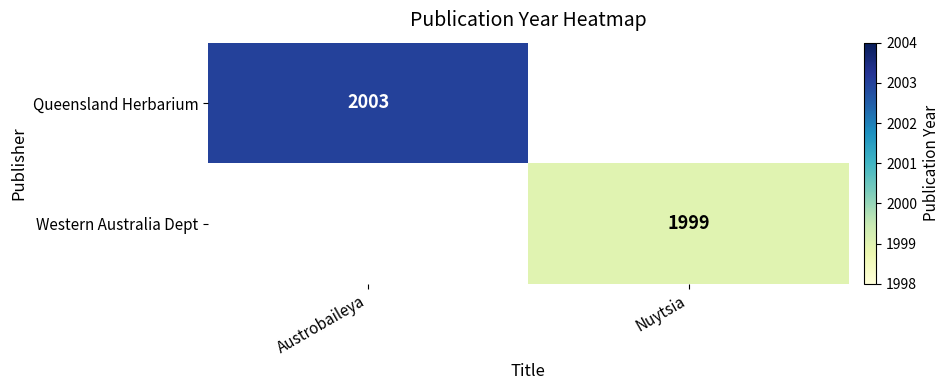

True or false: Queensland Herbarium has a value of 2003 at Austrobaileya.

True